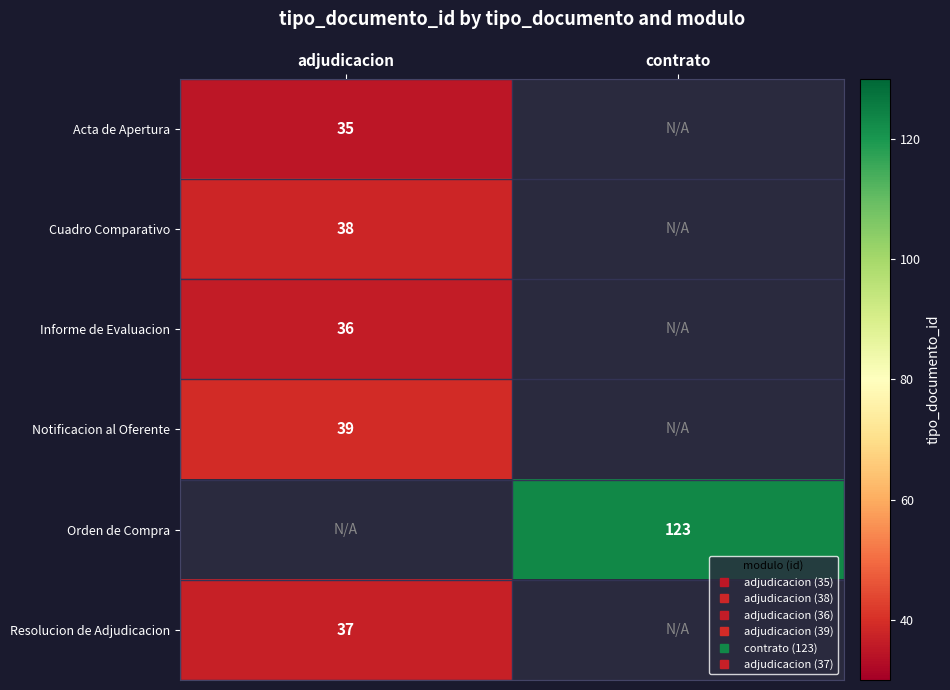

What is the highest value of the Cuadro Comparativo series?

38.0